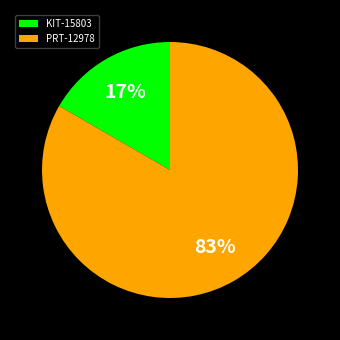

To the nearest percent, what is the average slice percentage?

50%